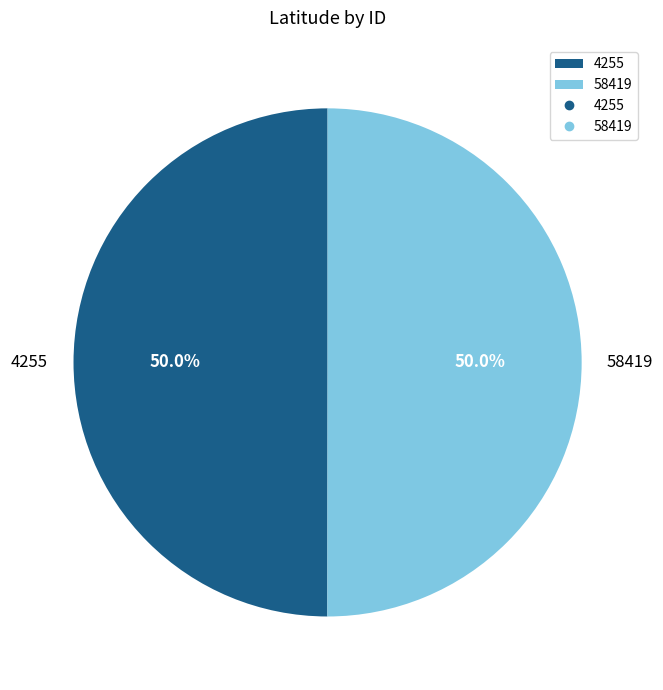

To the nearest percent, what portion does 58419 represent?

50%